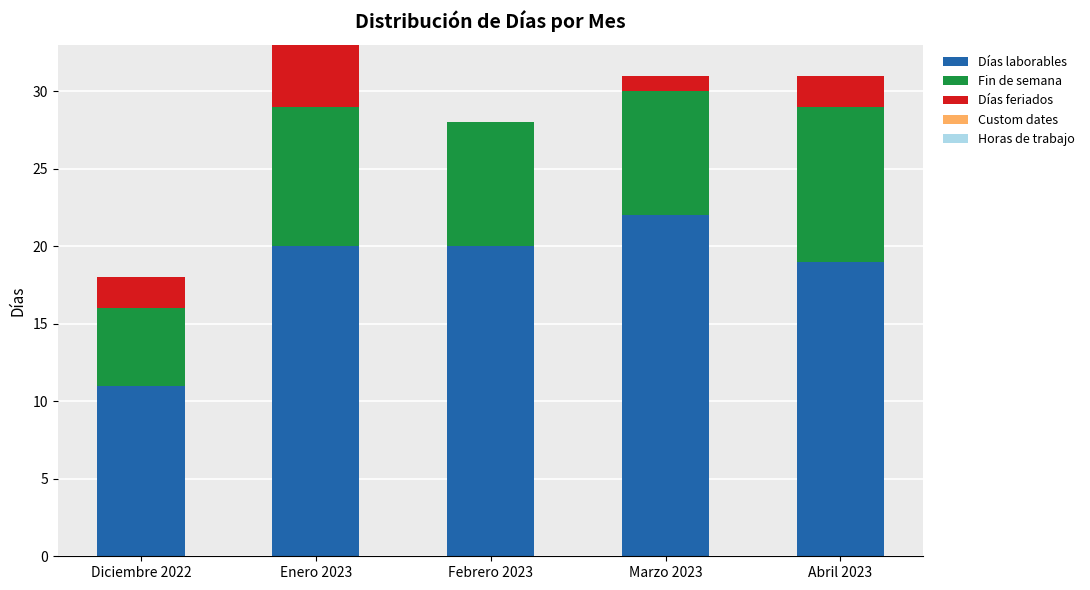

What is the highest value of the Días laborables series?

22